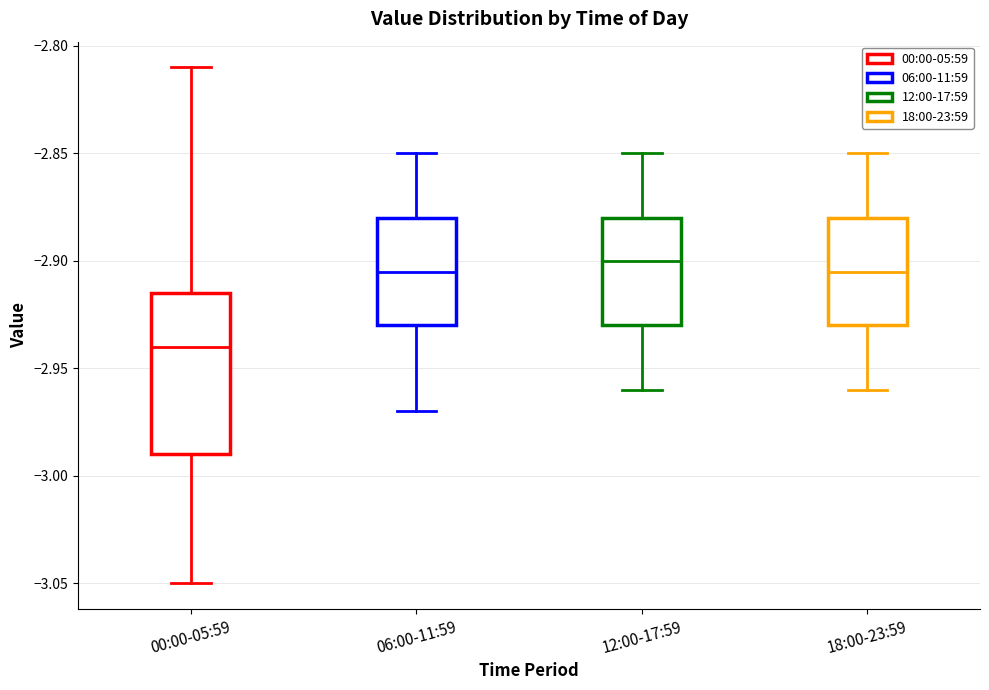

Comparing the boxes themselves (not the whiskers), which one is the tallest?

00:00-05:59